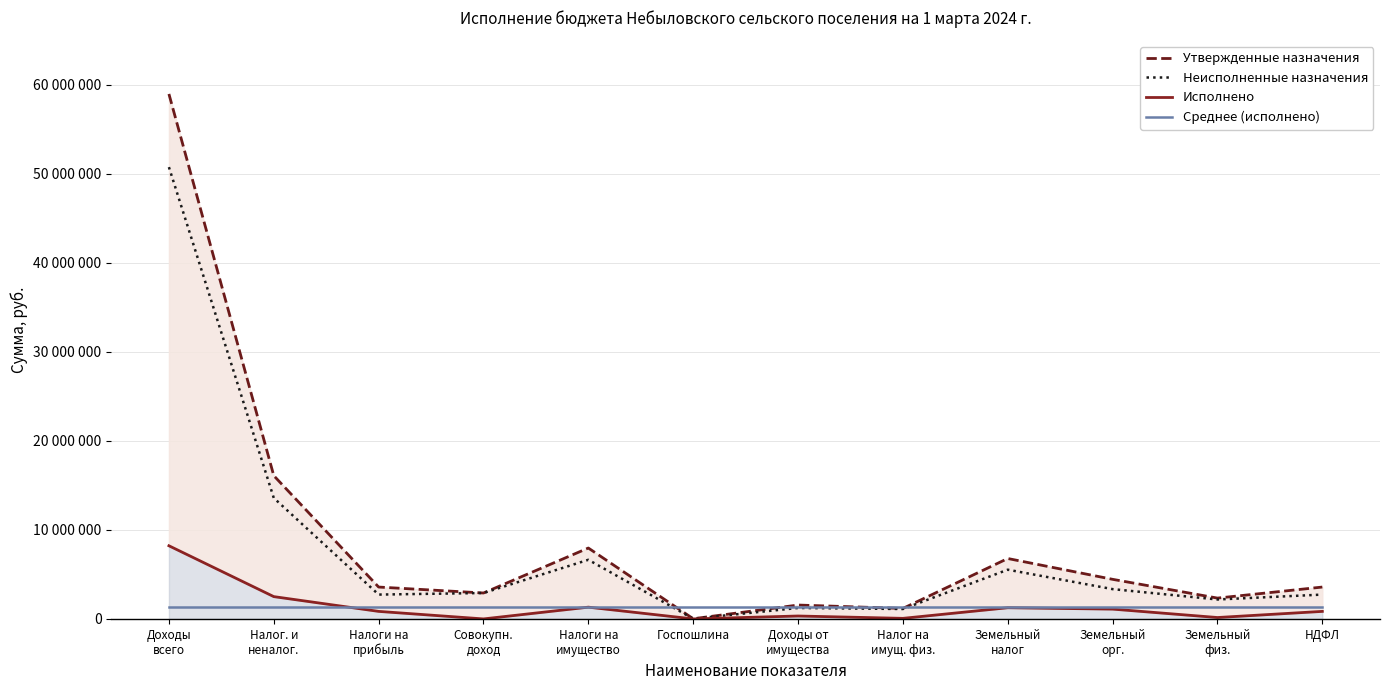

What are all the series names shown in the legend?

Утвержденные назначения, Неисполненные назначения, Исполнено, Среднее (исполнено)